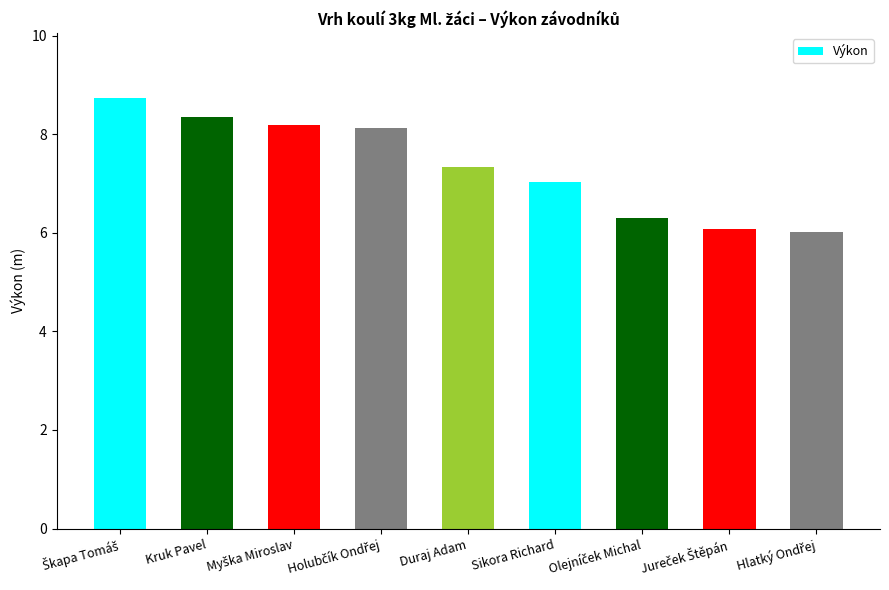

Are the bars grouped side by side (vs. stacked)?

No